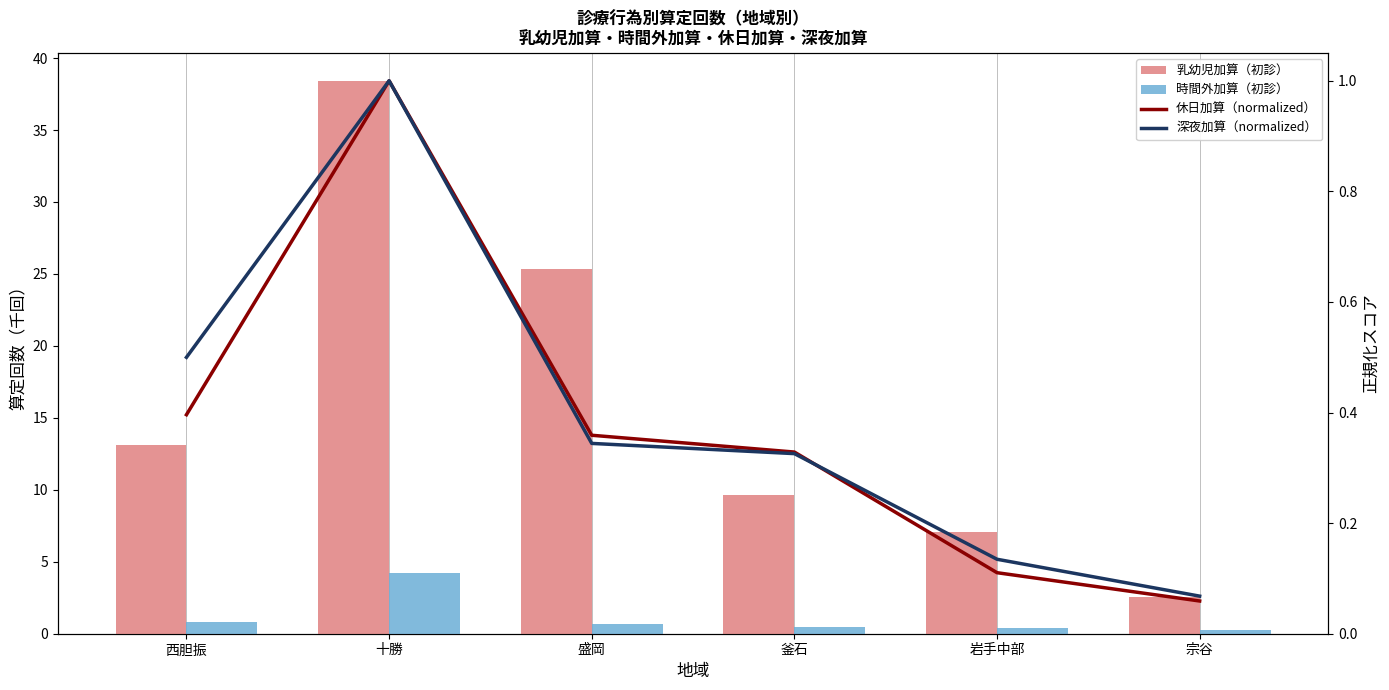

What is the sum of all 深夜加算（normalized） values?

2.4